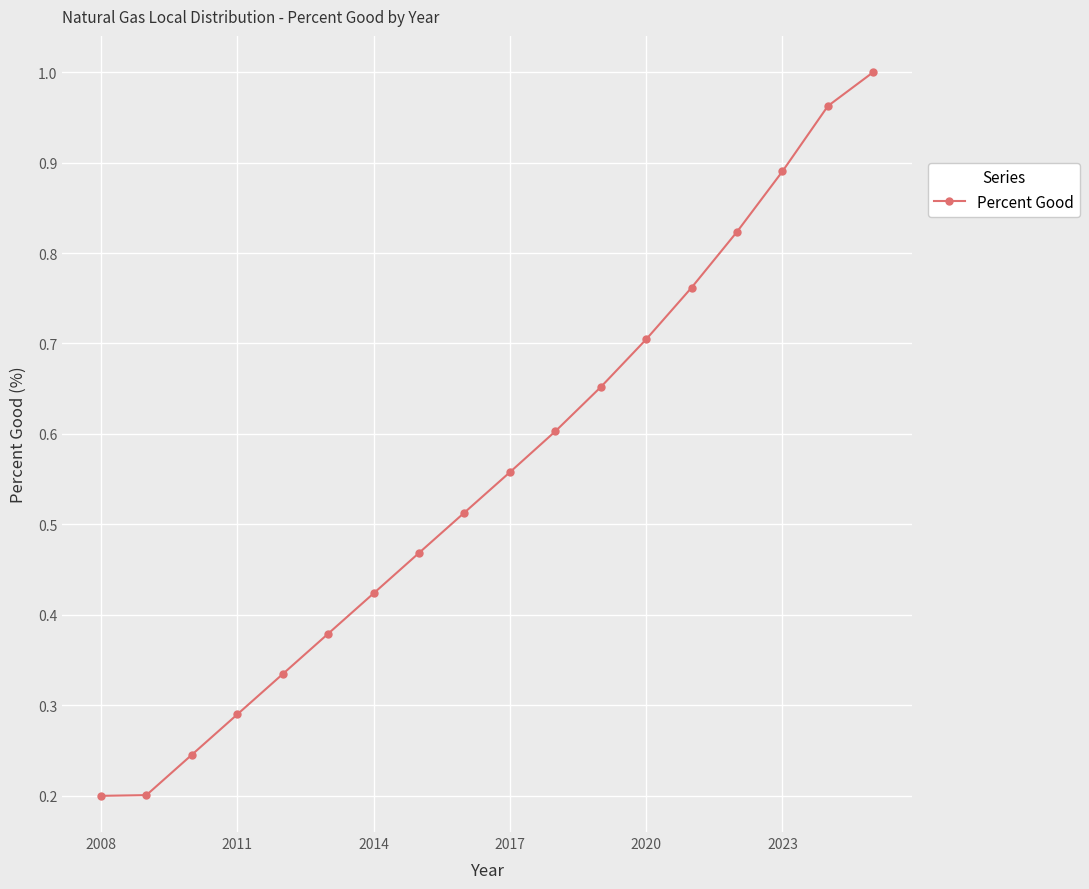

Is it true that the value at 2011 is 0.5?

False